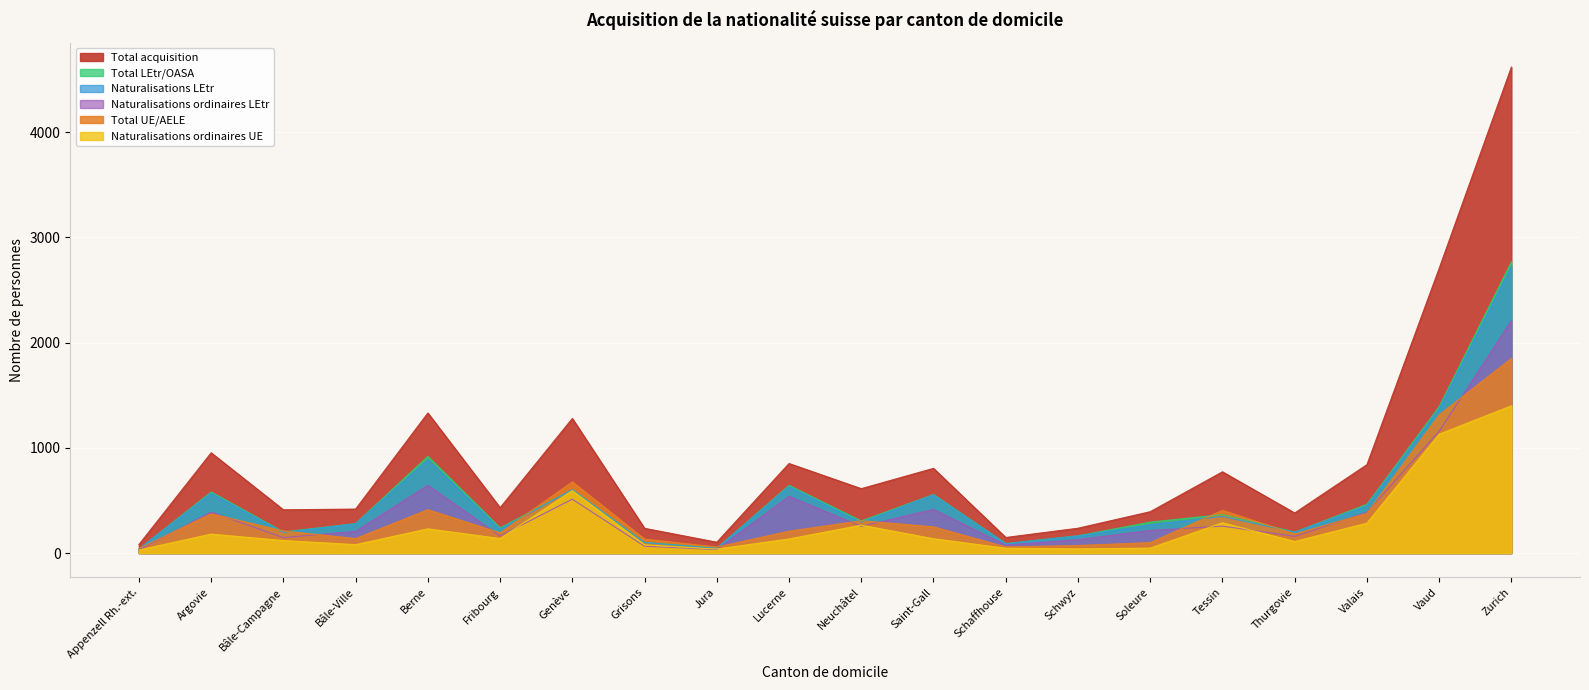

What is the difference between the highest and lowest values at Schaffhouse?

102